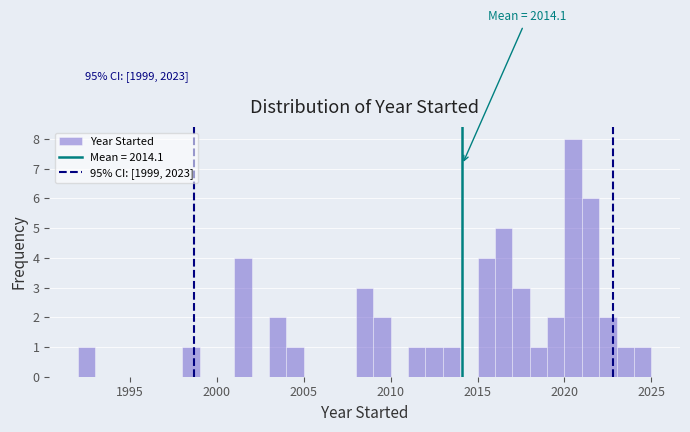

Read against the x-axis, roughly where is the centre of the tallest bar?

2020.5